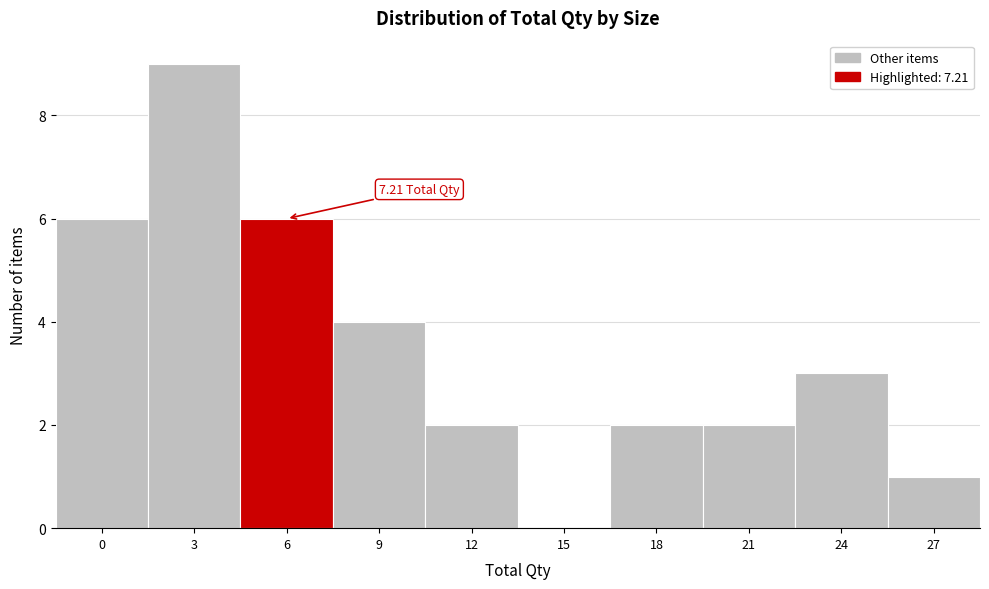

What is the sum of all values?

35